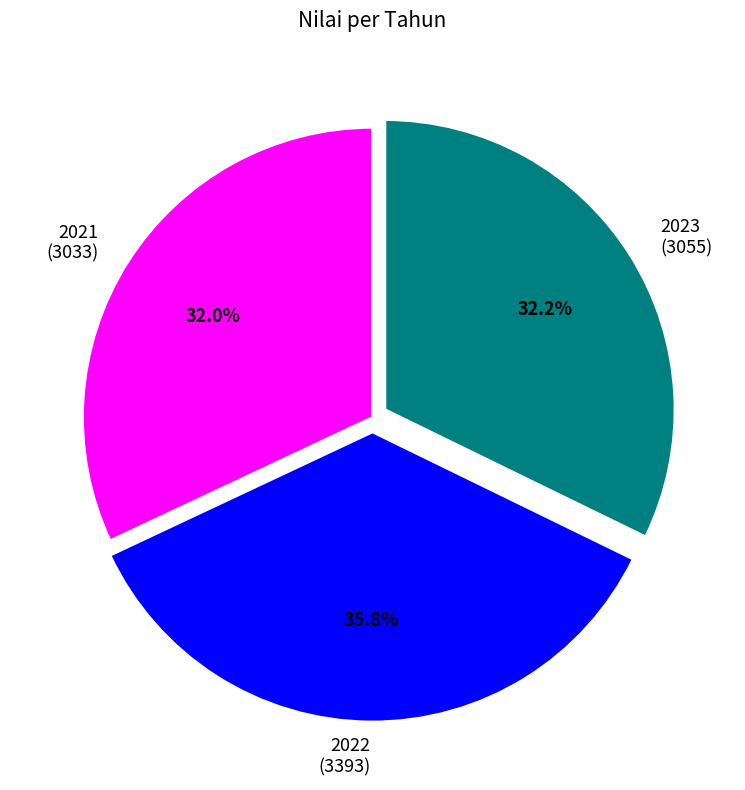

What percentage do 2023 and 2022 together represent?

68.0%